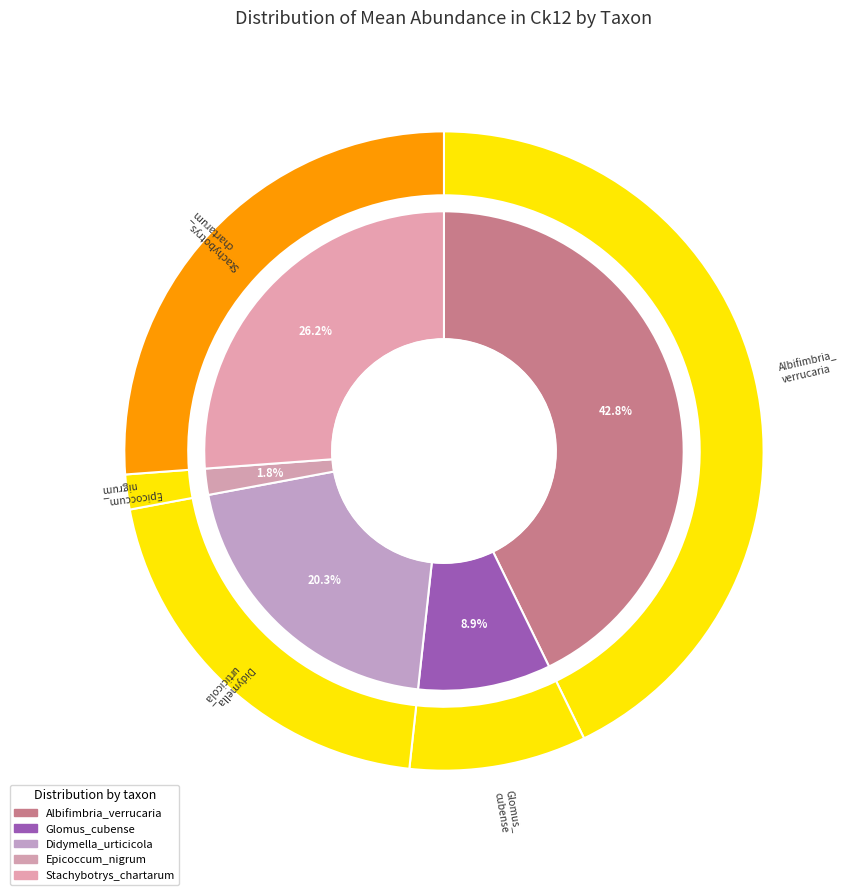

Does any single category account for the majority?

No